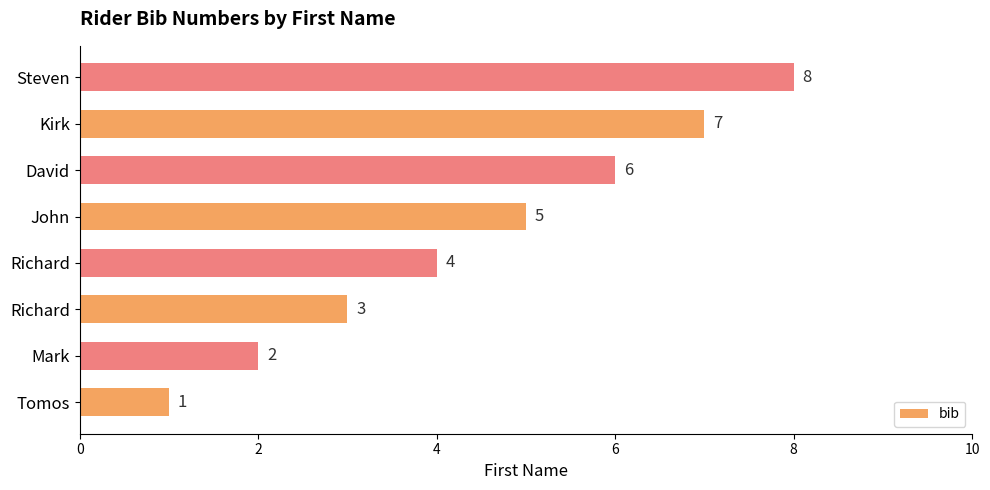

Does the chart contain any negative values?

No